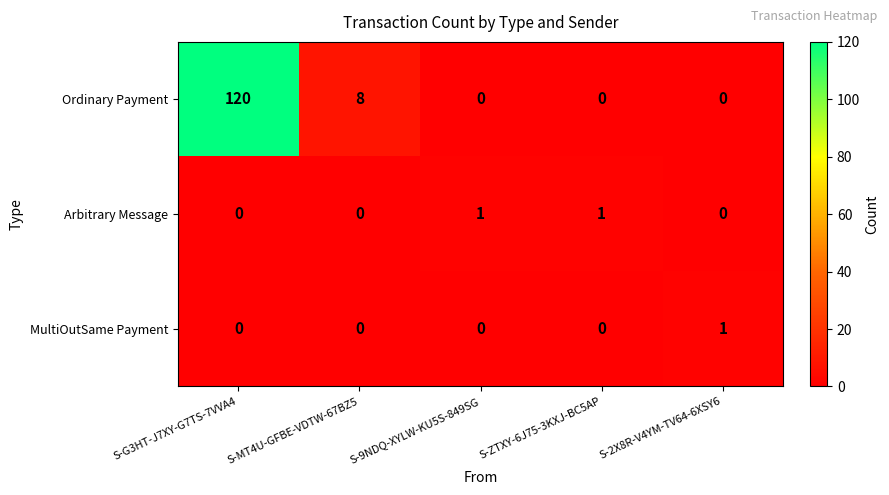

What is the maximum value shown in the chart?

120